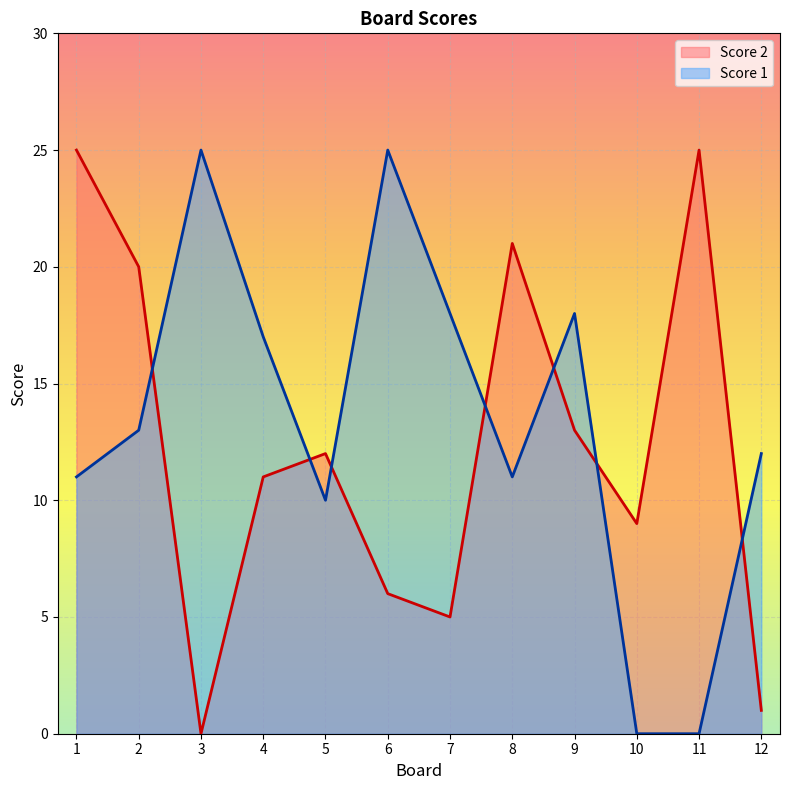

At which label does Score 1 first exceed 13?

3